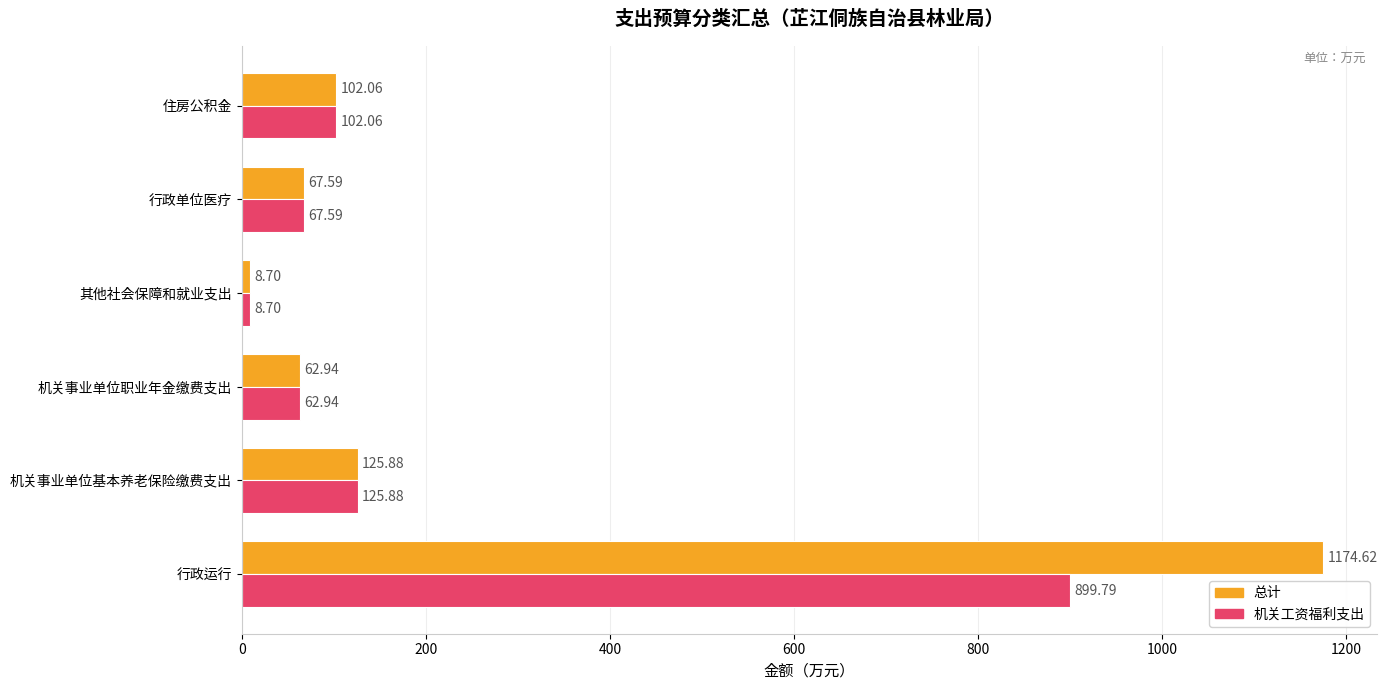

Which category has the lowest value across all series?

其他社会保障和就业支出